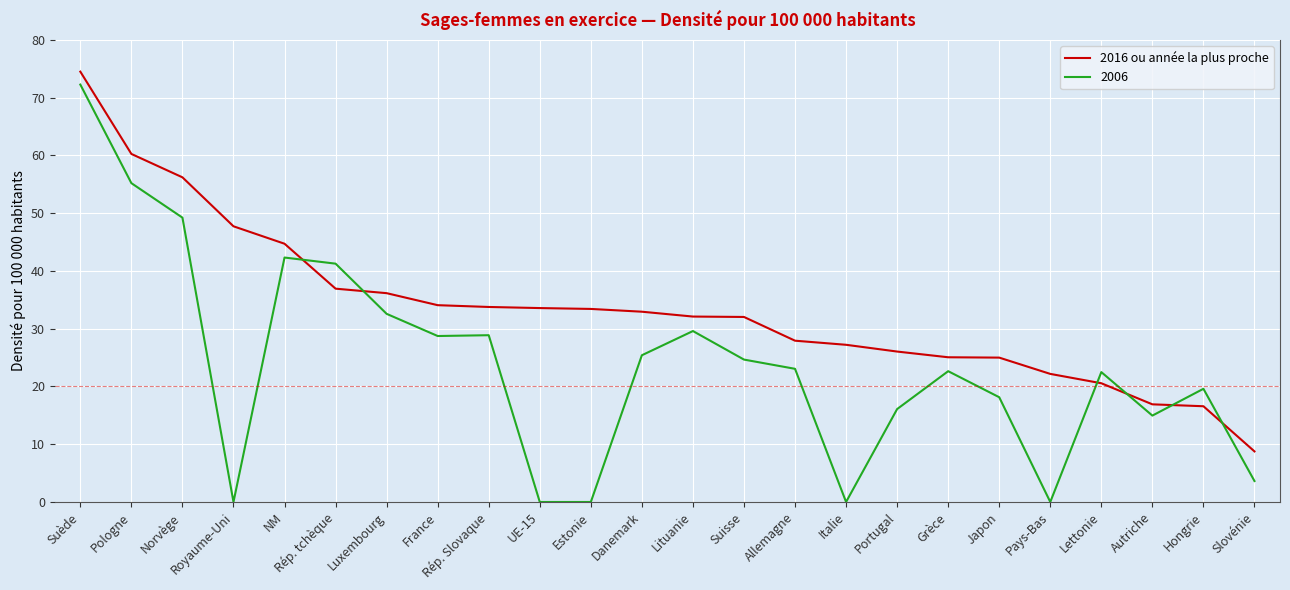

What is the maximum value shown in the chart?

74.5